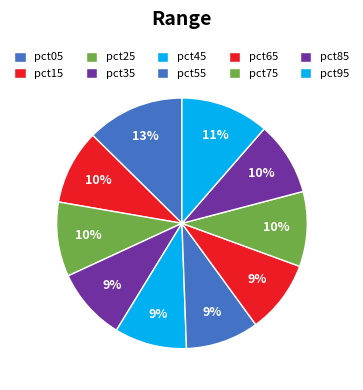

How many segments does this pie chart have?

10